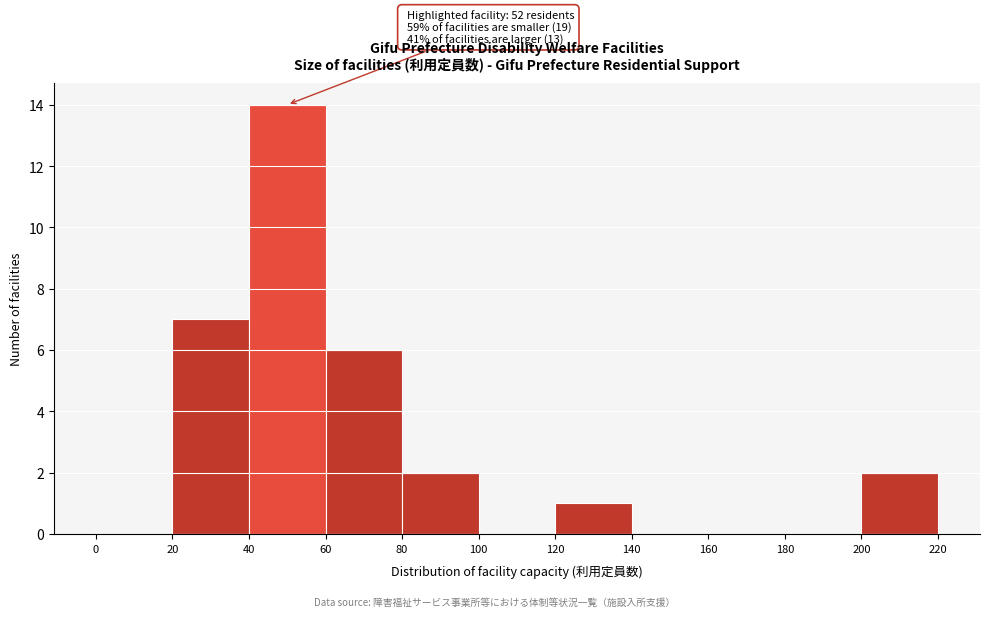

Over which range of the x-axis is the bar tallest?

40 to 60